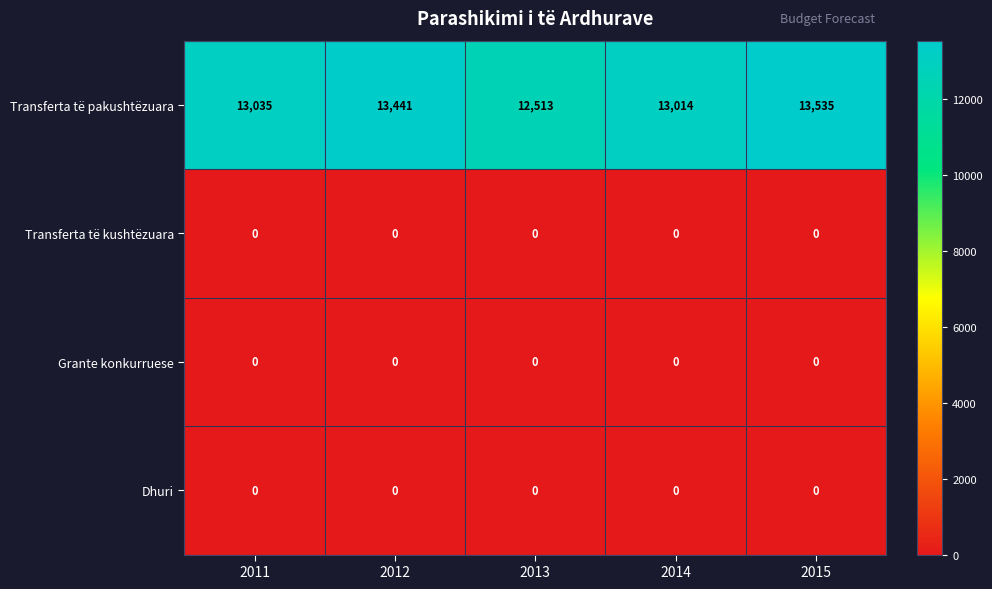

Reading right to left, transcribe all the data shown in this chart.

Transferta të pakushtëzuara: 2015=13535	2014=13014	2013=12513	2012=13441	2011=13035
Transferta të kushtëzuara: 2015=0	2014=0	2013=0	2012=0	2011=0
Grante konkurruese: 2015=0	2014=0	2013=0	2012=0	2011=0
Dhuri: 2015=0	2014=0	2013=0	2012=0	2011=0